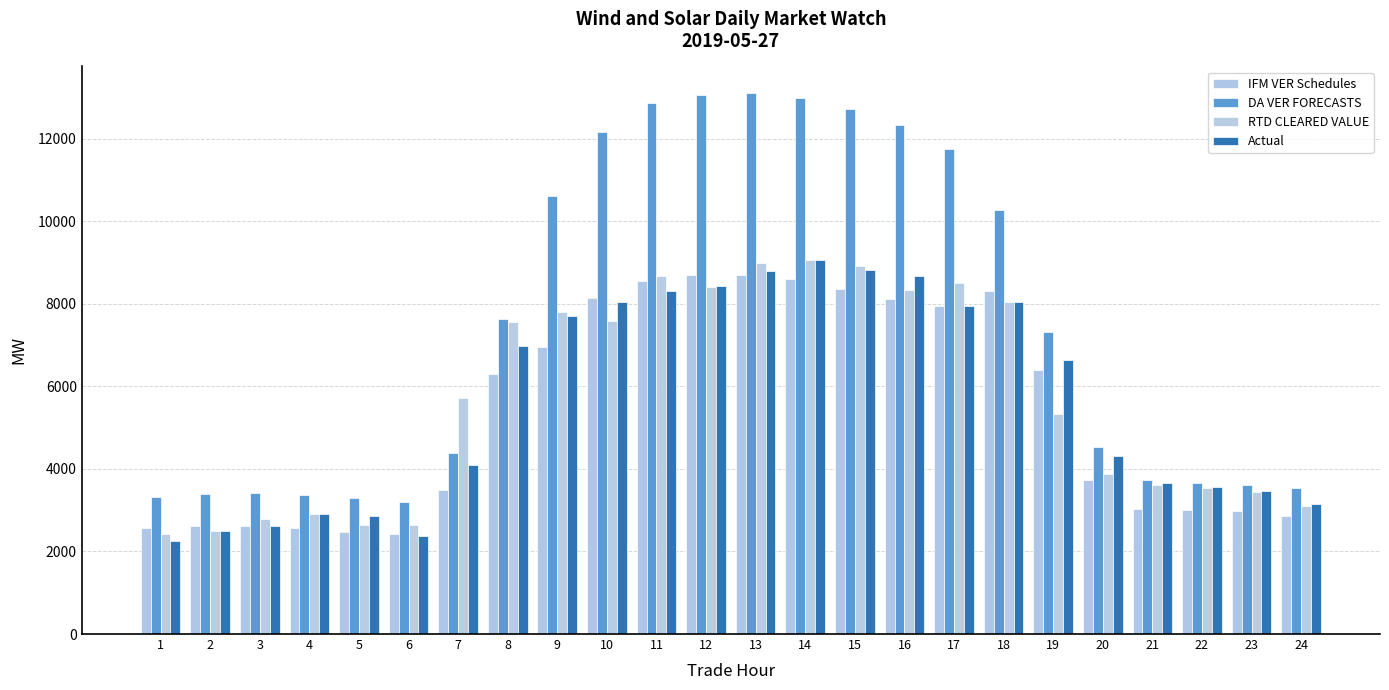

Does the chart contain any negative values?

No